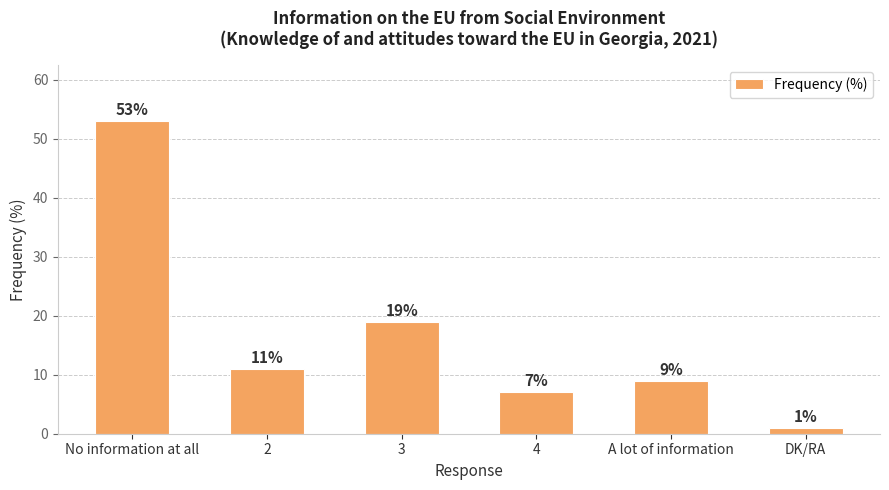

What position from the left is 4?

4